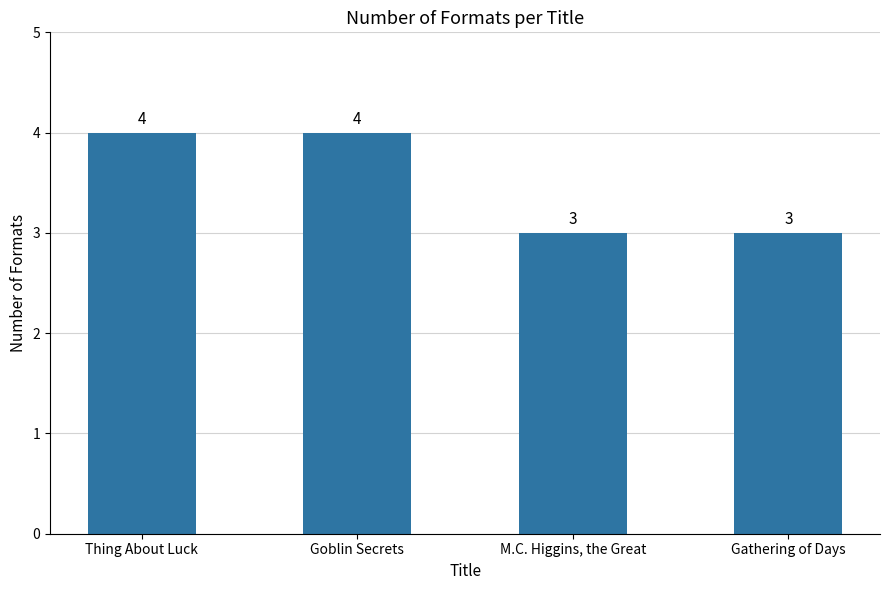

What is the label of the 1st bar from the left?

Thing About Luck